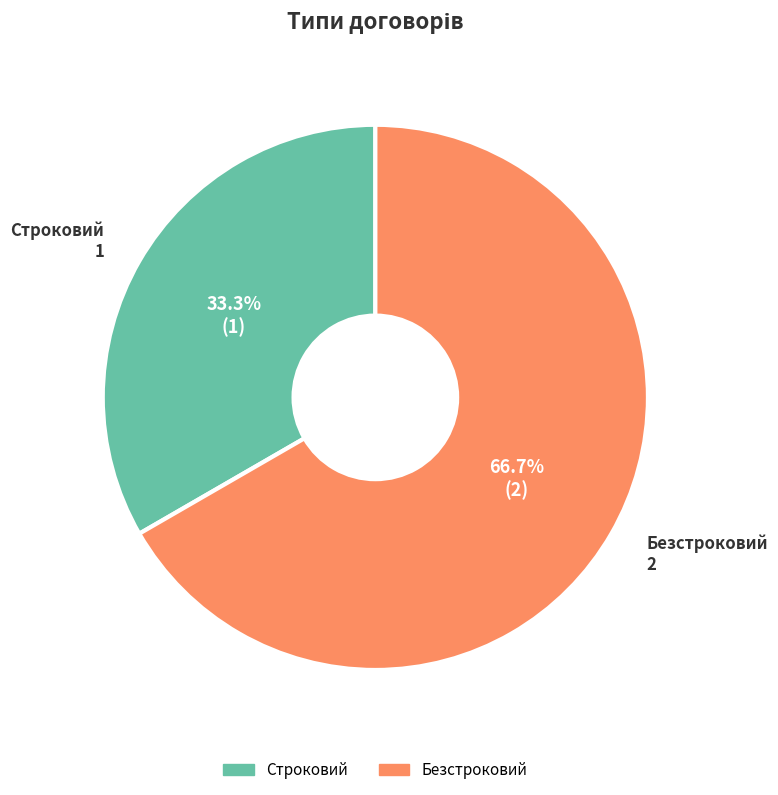

Does Строковий represent more than half of the total?

No